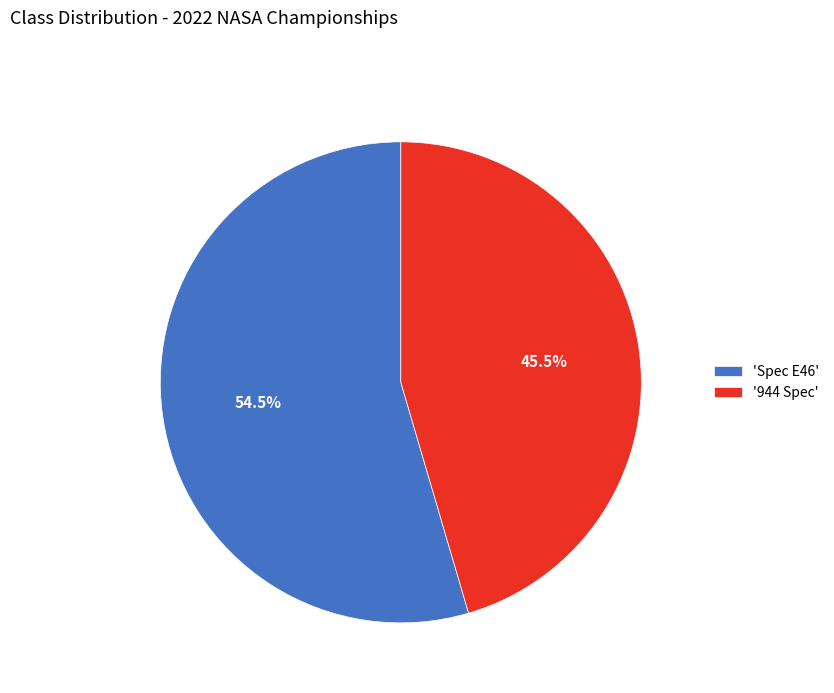

Between 'Spec E46' and '944 Spec', which is larger?

'Spec E46'